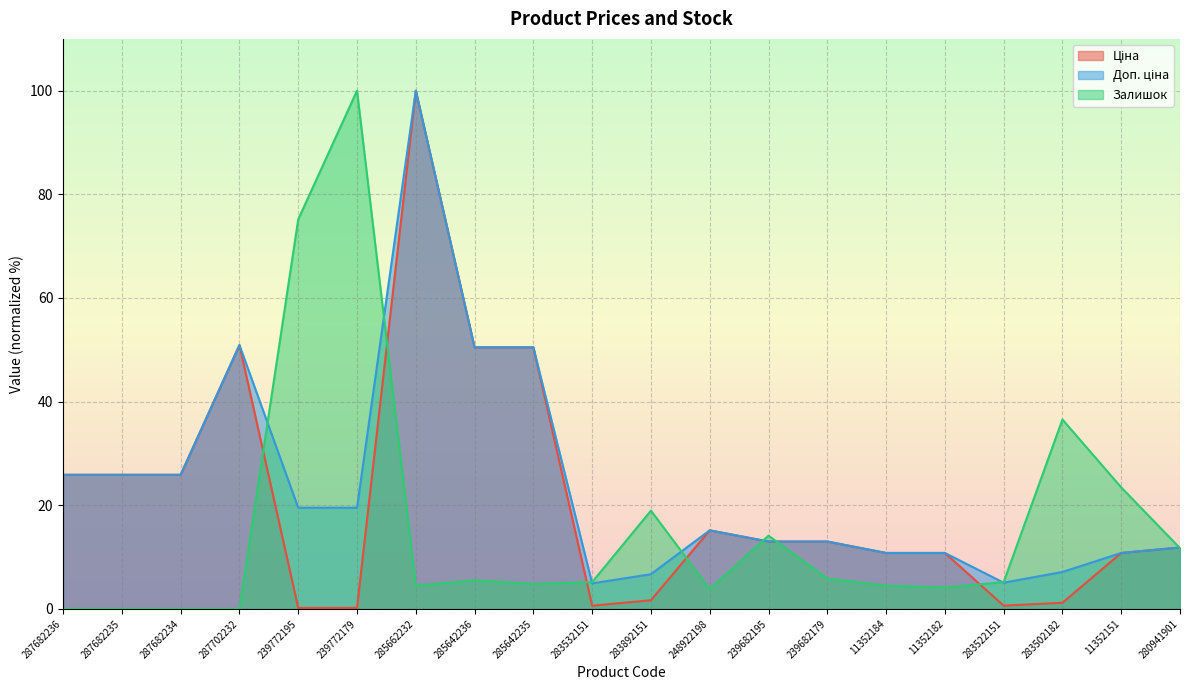

Is the value of Ціна at 11352151 greater than the value of Доп. ціна at 287682235?

No